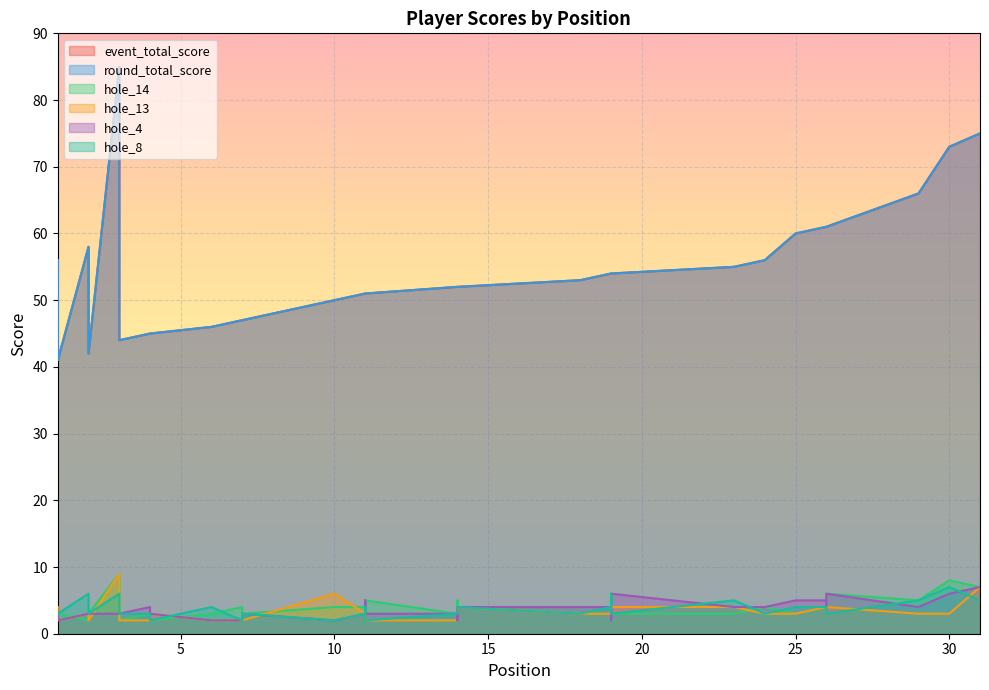

Where is the first local maximum for event_total_score?

3